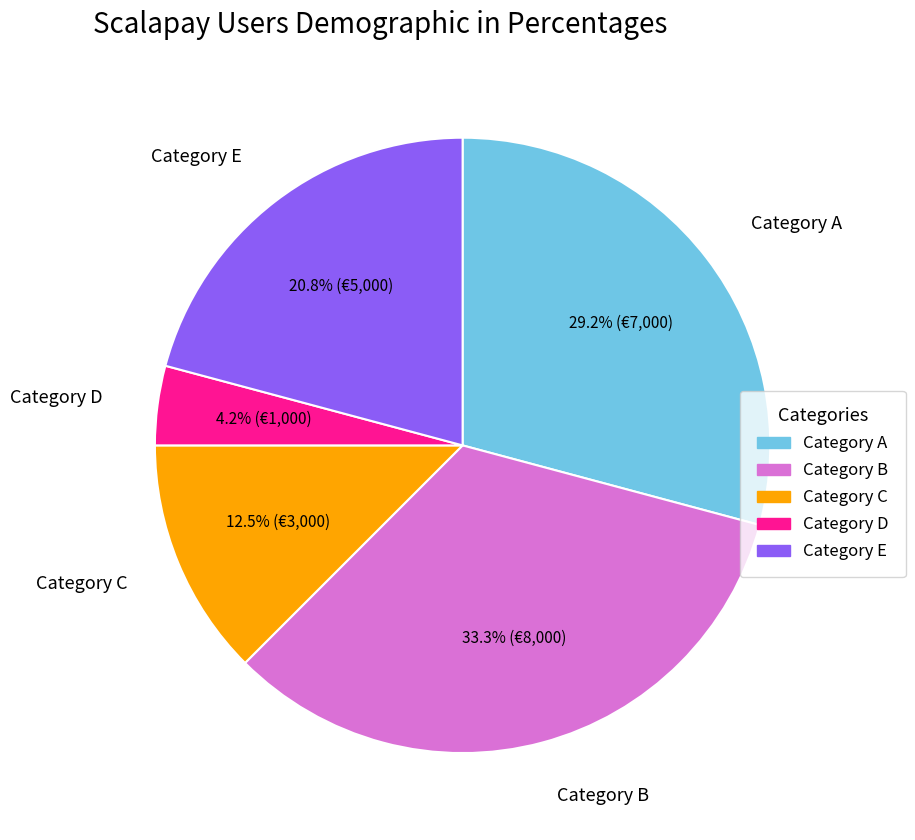

How many segments does this pie chart have?

5